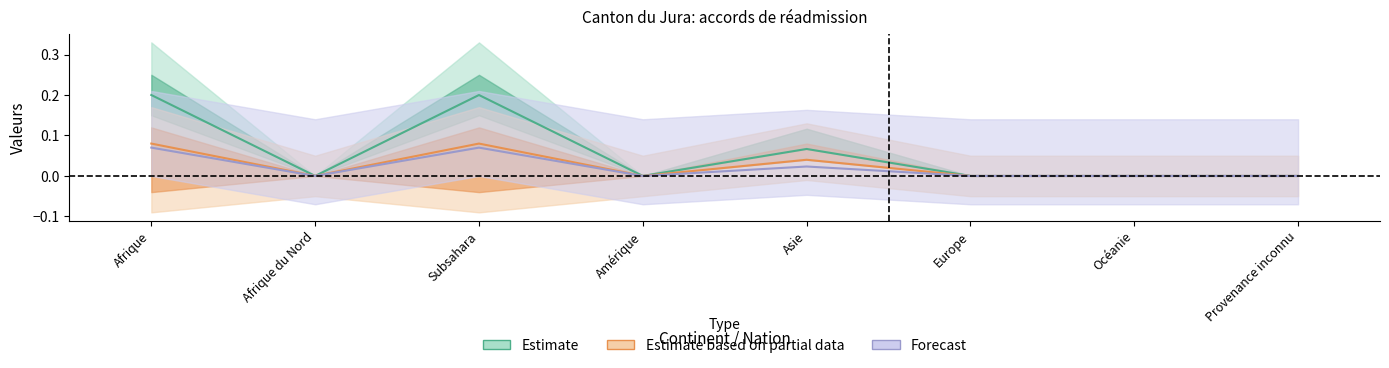

How many interior local peaks does the Estimate series have?

2